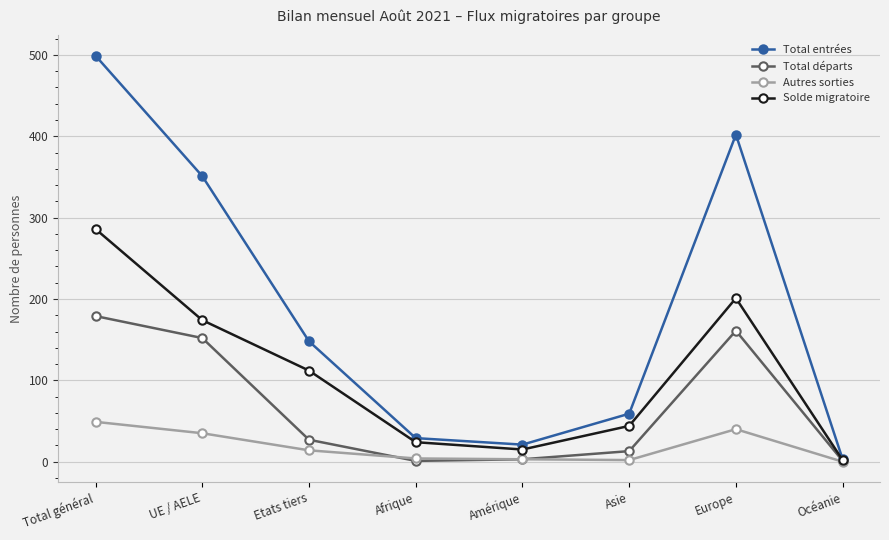

True or false: Solde migratoire has a value of 26 at Asie.

False